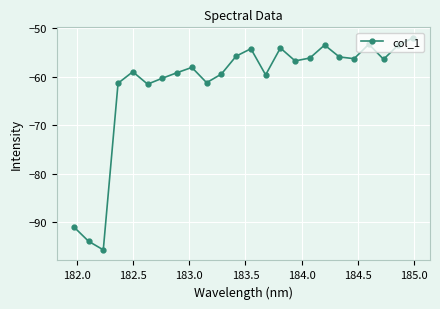

What is the minimum value shown in the chart?

-95.7